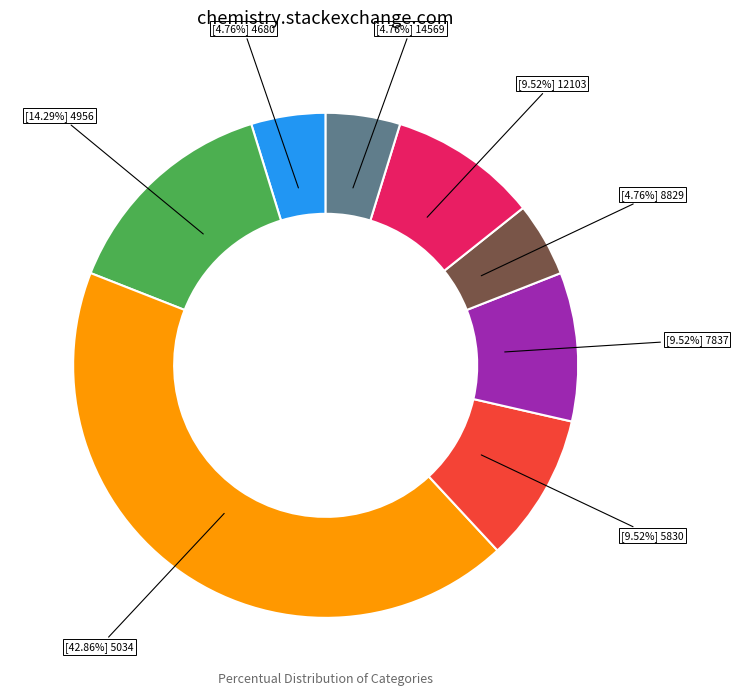

Is there a majority slice in this chart?

No